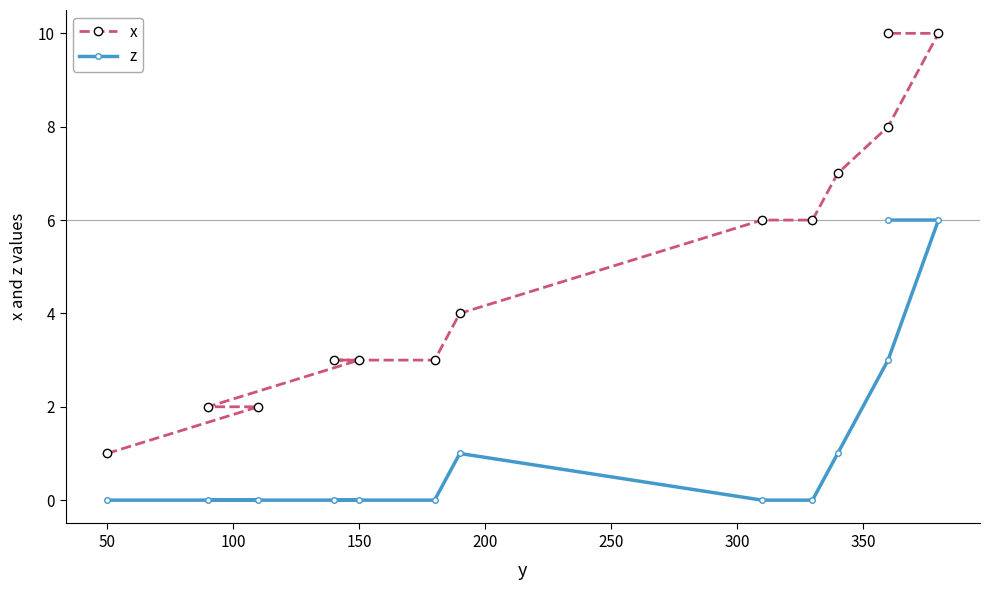

The value of z at 150 is 0. True or false?

True